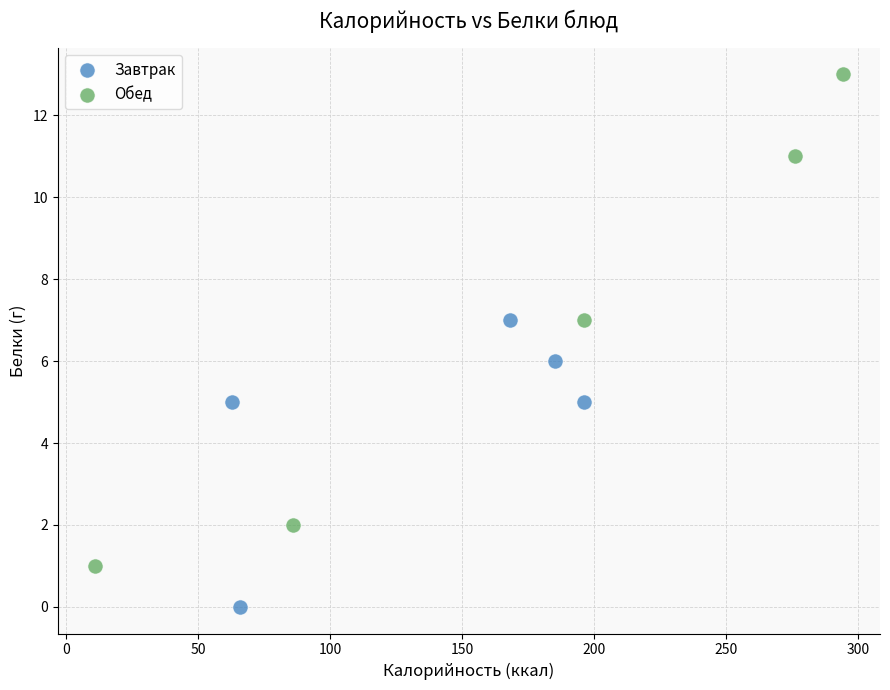

Which series contains the highest Y value?

Обед